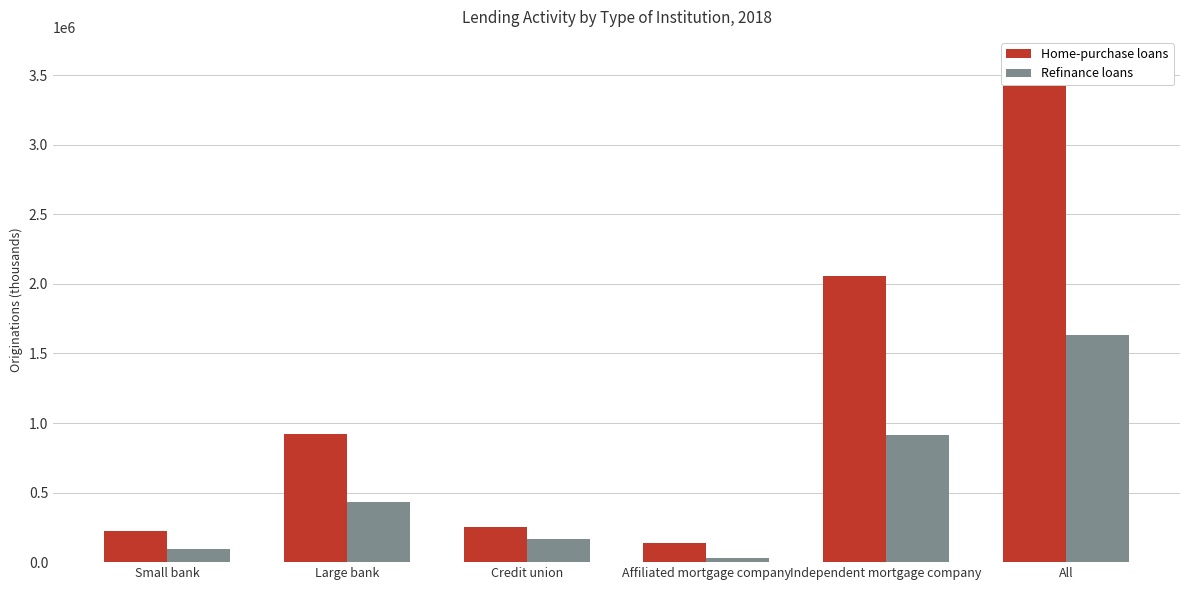

Reading left to right, transcribe all the data shown in this chart.

Home-purchase loans: 222476	921753	255427	137700	2058227	3595583
Refinance loans: 91915	430285	165579	27754	915856	1631389